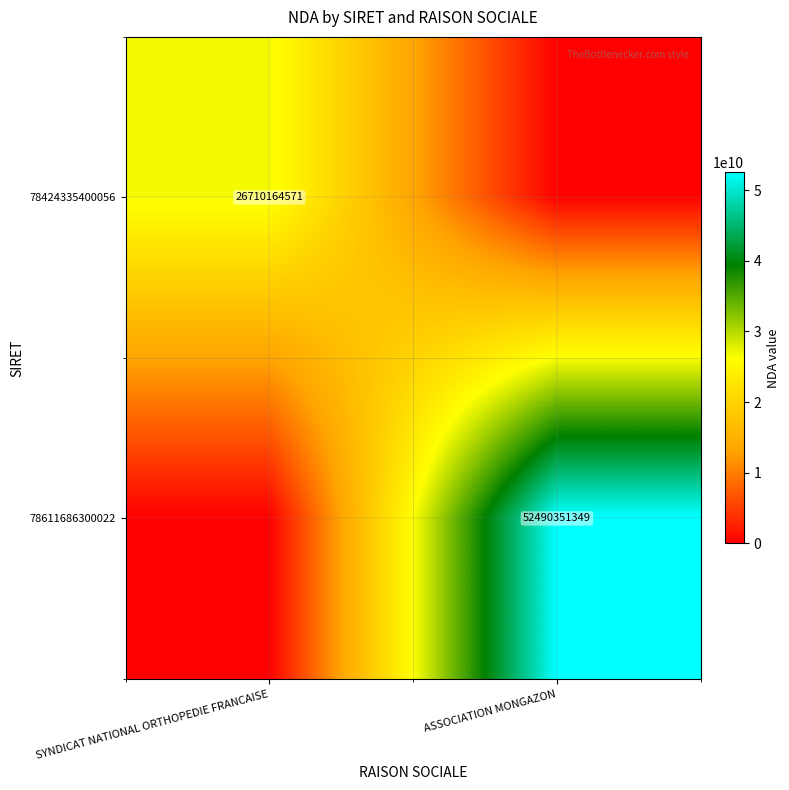

The value of 78424335400056 at SYNDICAT NATIONAL ORTHOPEDIE FRANCAISE is 26710164571. True or false?

True